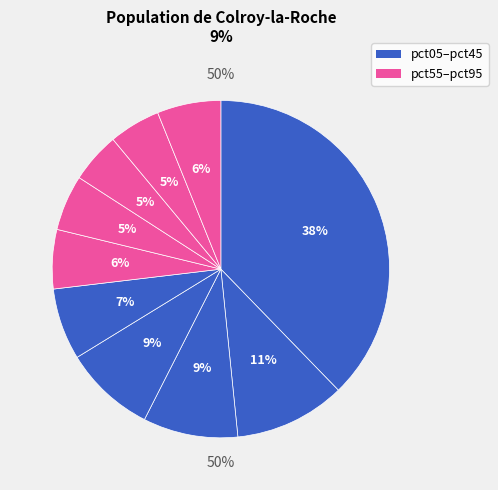

Count the number of slices in the pie.

10